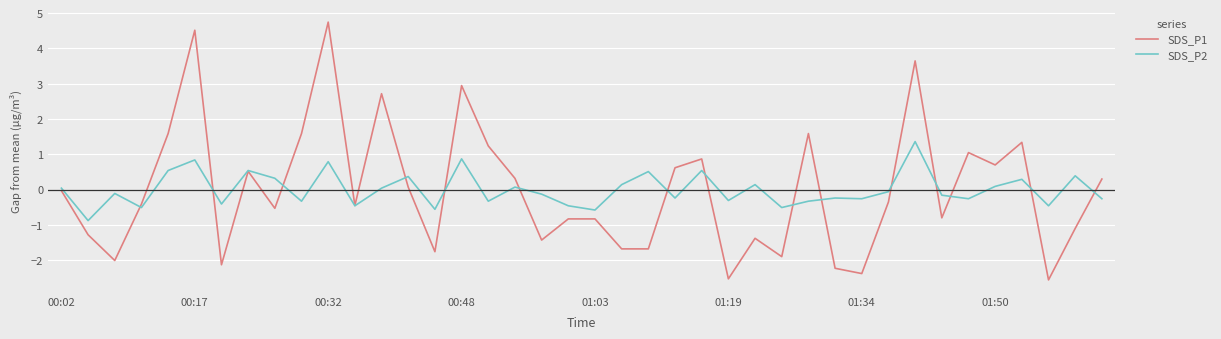

How many lines are shown in the chart?

2